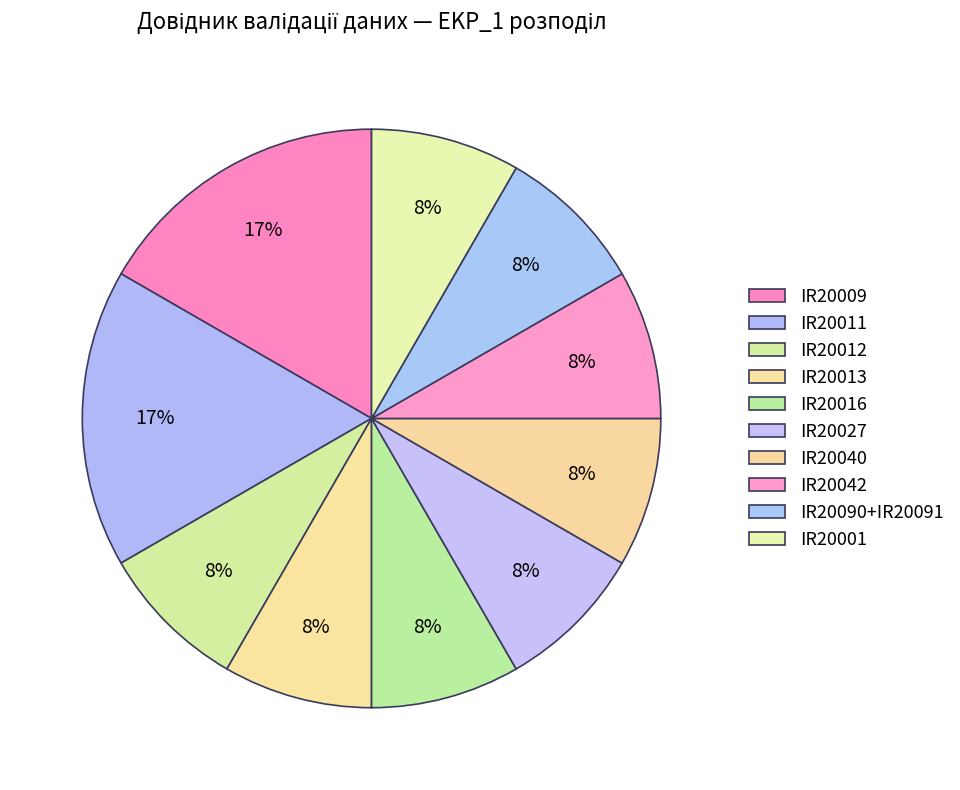

Is IR20012 the majority of the pie?

No